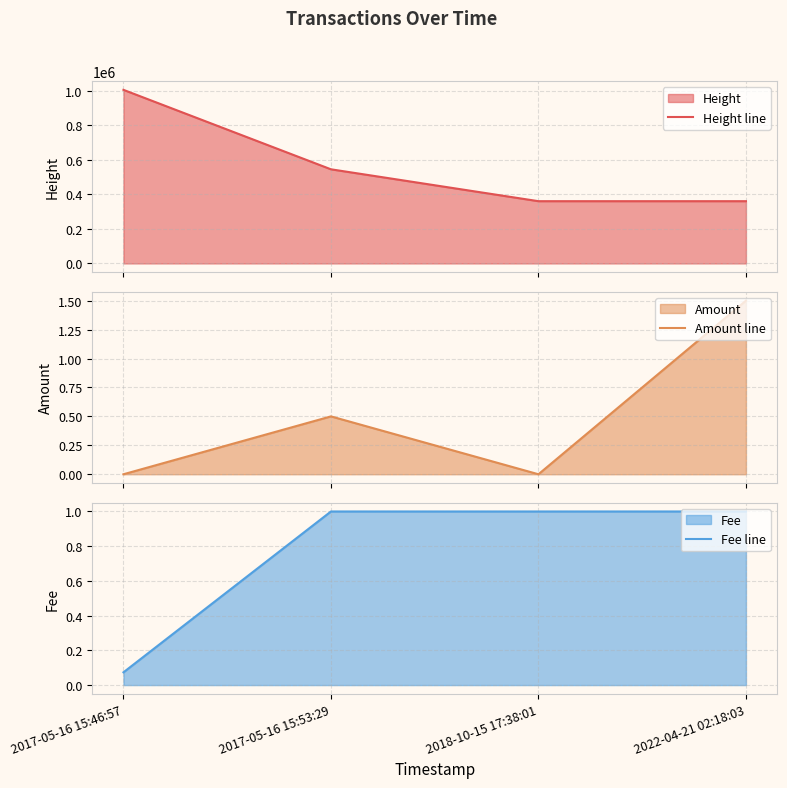

Reading left to right, extract all data points from this chart.

Height line: 2017-05-16 15:46:57=1005560.0	2017-05-16 15:53:29=545323.0	2018-10-15 17:38:01=360640.0	2022-04-21 02:18:03=360639.0
Amount line: 2017-05-16 15:46:57=0.0	2017-05-16 15:53:29=0.5	2018-10-15 17:38:01=0.0	2022-04-21 02:18:03=1.5
Fee line: 2017-05-16 15:46:57=0.1	2017-05-16 15:53:29=1.0	2018-10-15 17:38:01=1.0	2022-04-21 02:18:03=1.0